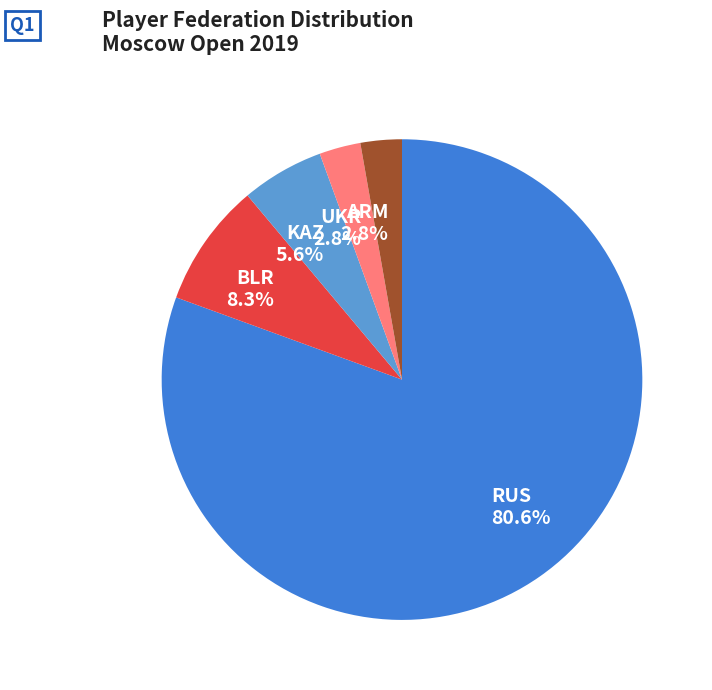

Which slice represents more than half of the pie?

RUS